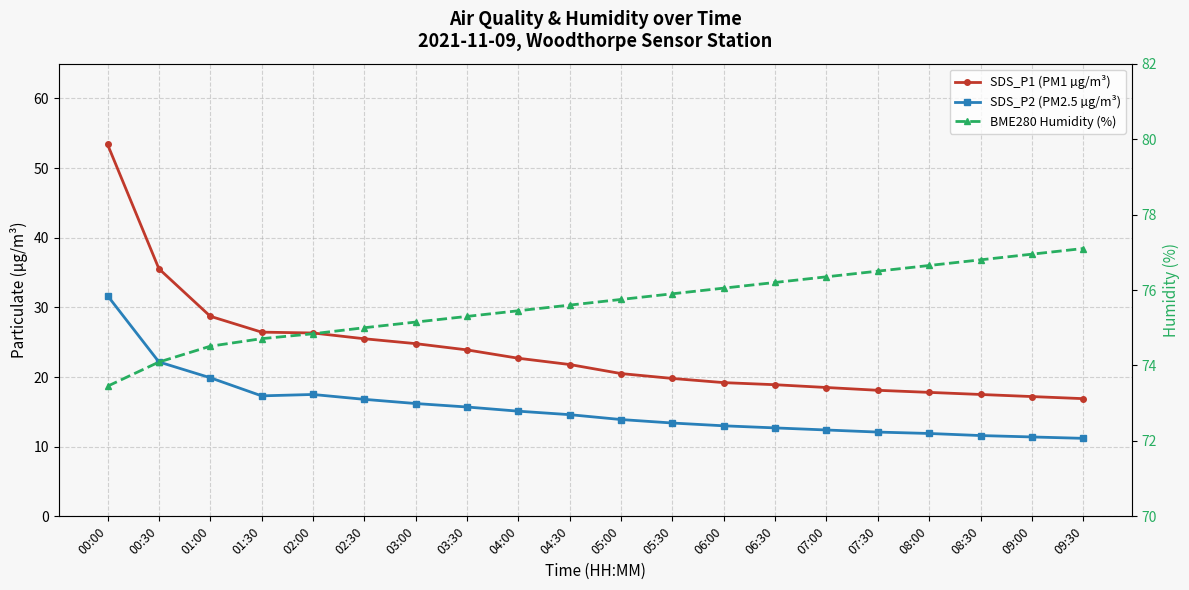

Is it true that SDS_P2 (PM2.5 µg/m³) equals 11.6 at 08:30?

True